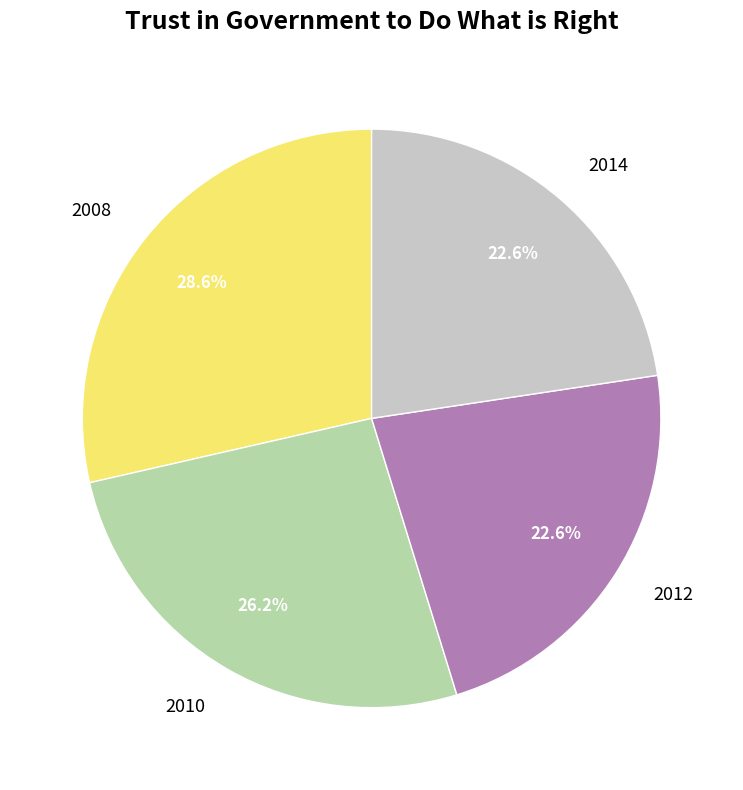

Which slice is the largest?

2008